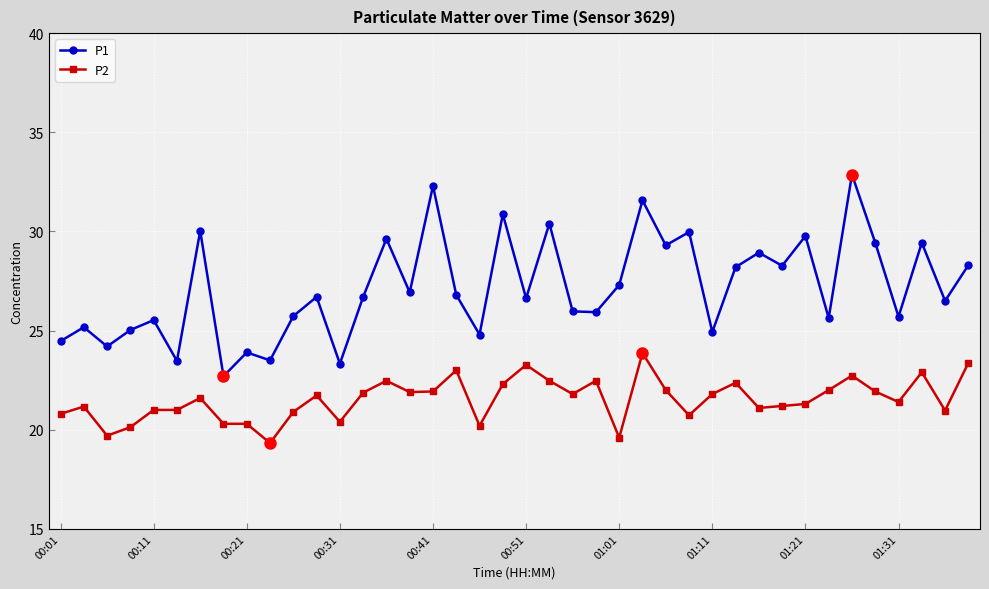

How many data points does each series have?

40